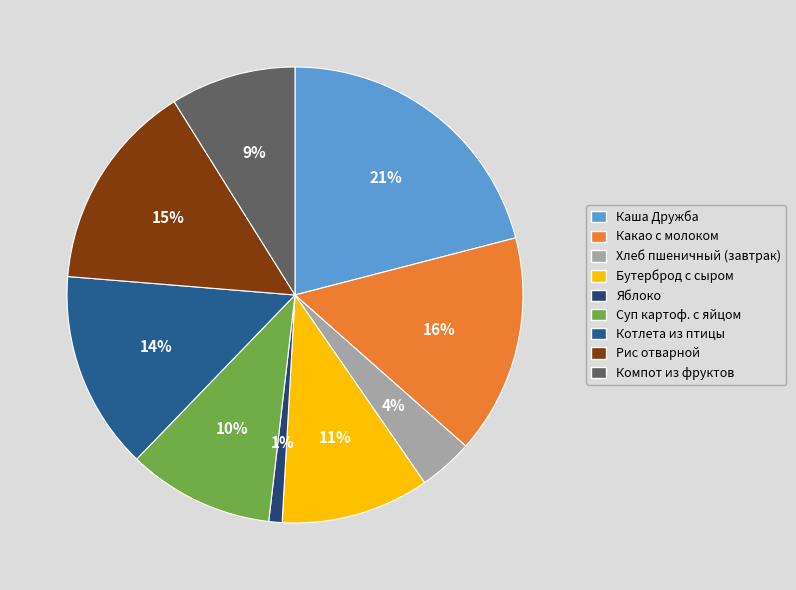

Does any single category account for the majority?

No